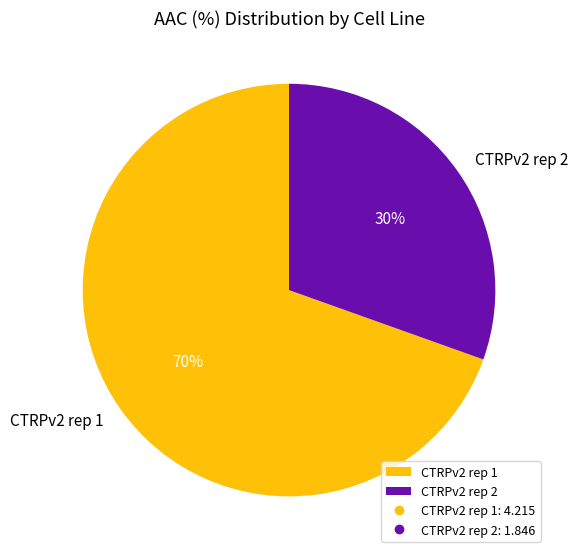

How many slices are in this pie chart?

2